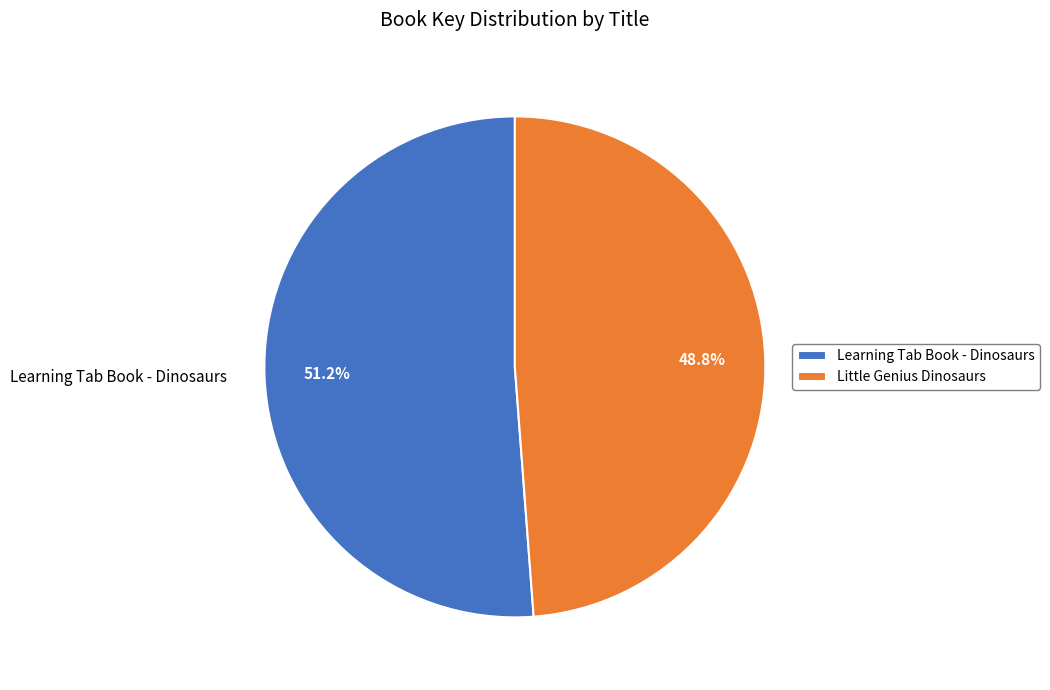

Rank the categories by value from lowest to highest.

Little Genius Dinosaurs, Learning Tab Book - Dinosaurs